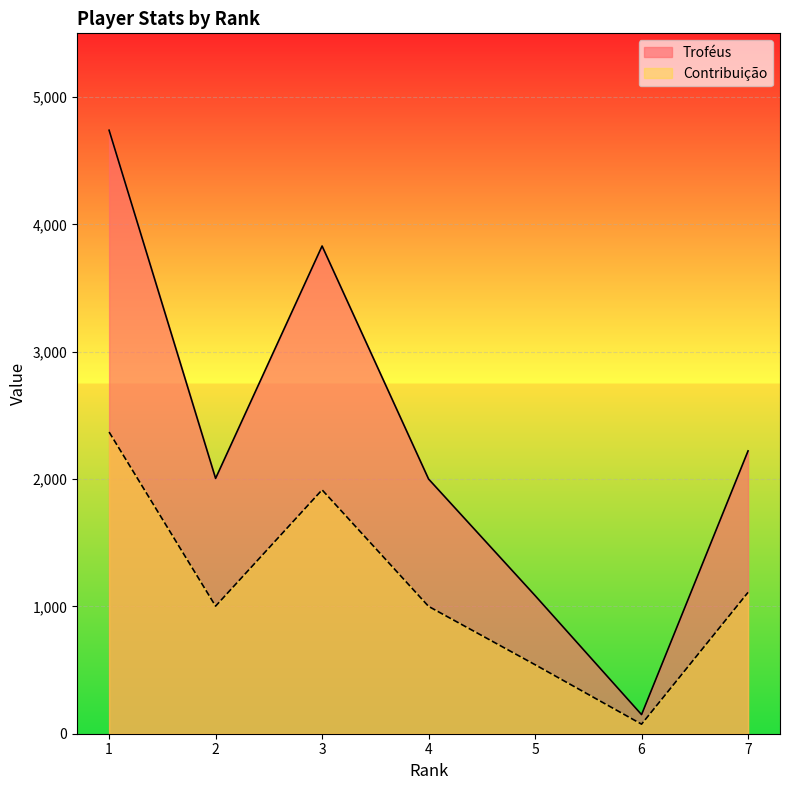

True or false: Troféus and Contribuição cross at least once.

False